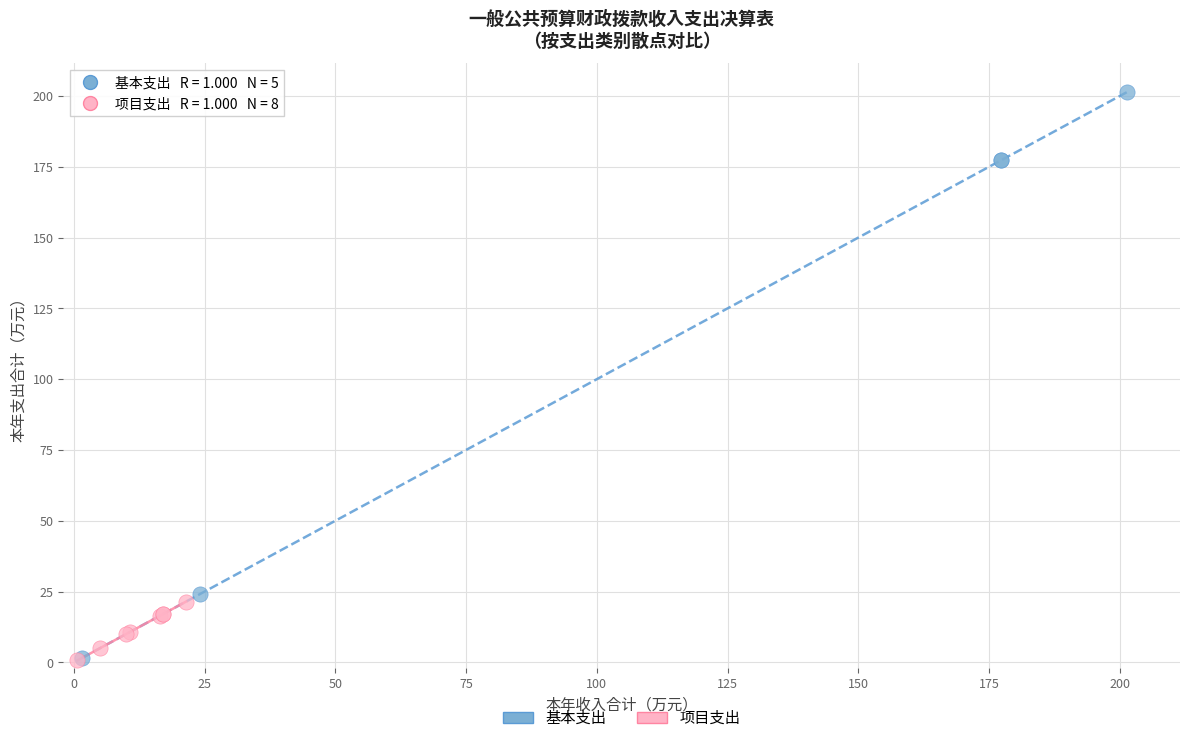

Which series has the largest Y range (max minus min)?

基本支出